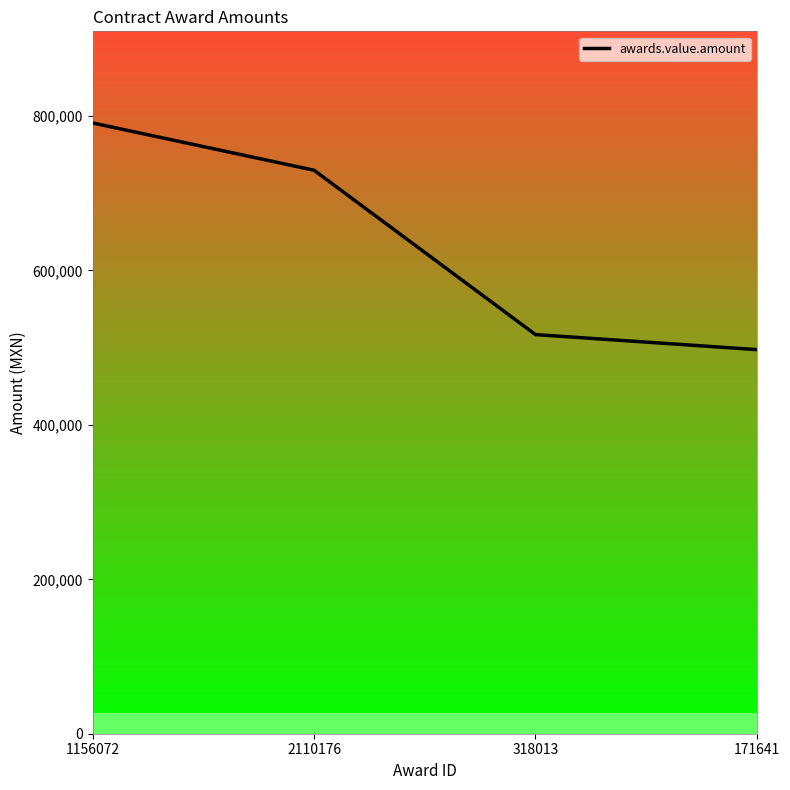

List the labels in order of value, largest first.

1156072, 2110176, 318013, 171641